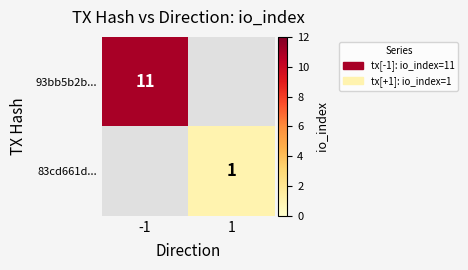

Is it true that 93bb5b2b... equals 6 at -1?

False